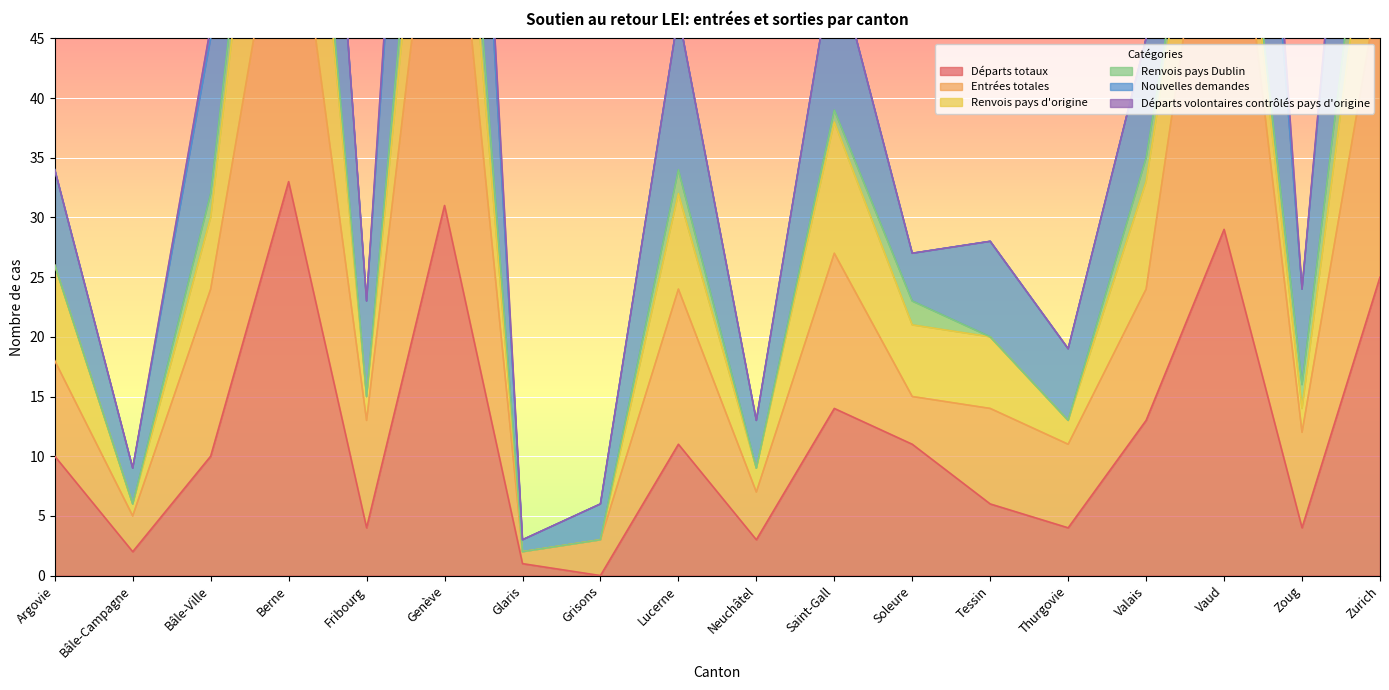

Is the value of Entrées totales at Valais greater than the value of Départs totaux at Tessin?

Yes